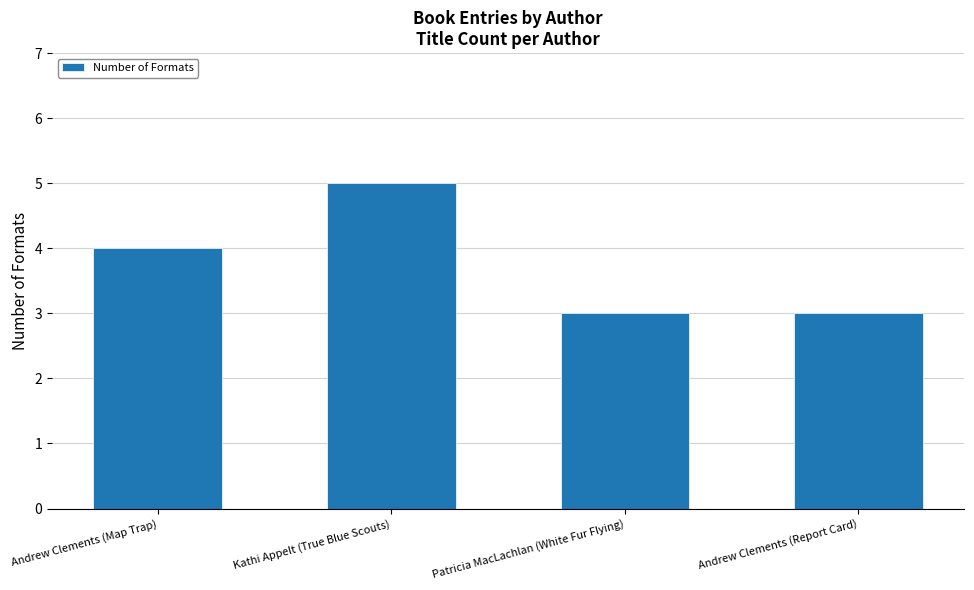

What is the difference between the values at Kathi Appelt (True Blue Scouts) and Andrew Clements (Report Card)?

2